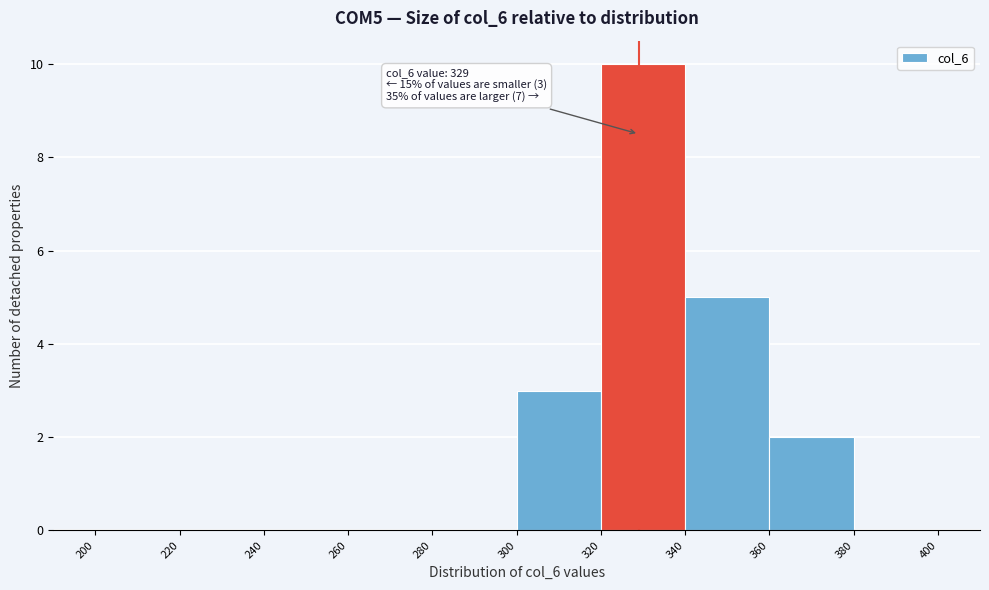

Which range on the x-axis has the tallest bar?

320 to 340